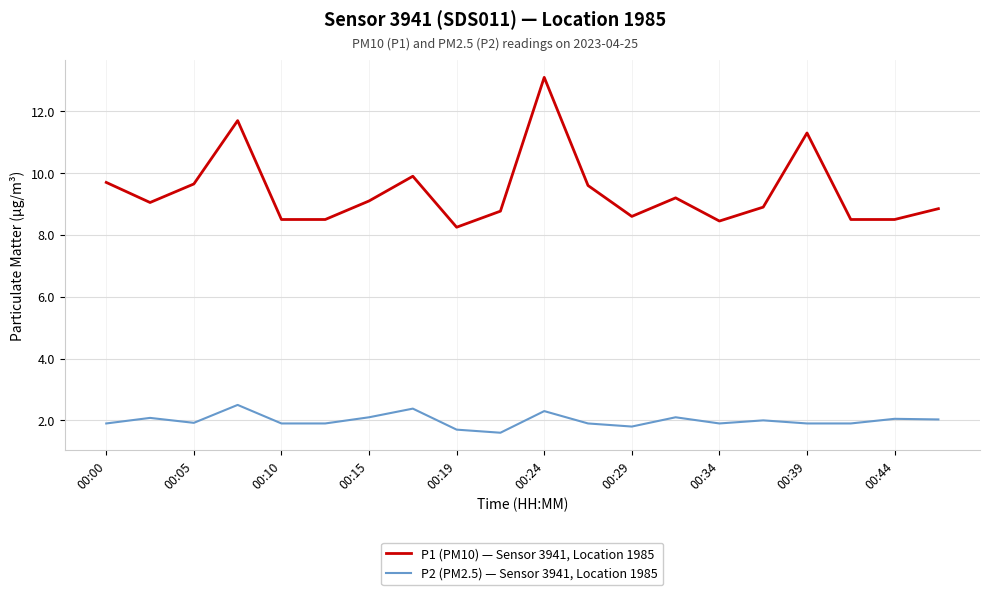

What is the minimum value for P2 (PM2.5) — Sensor 3941, Location 1985?

1.6